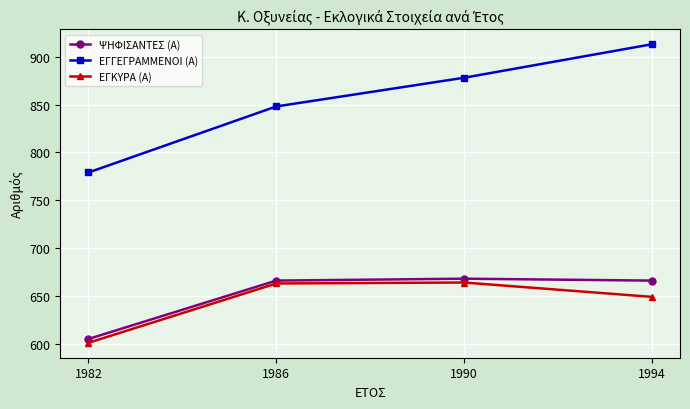

What is the approximate value of ΨΗΦΙΣΑΝΤΕΣ (Α) at 1982, to the nearest 5?

605